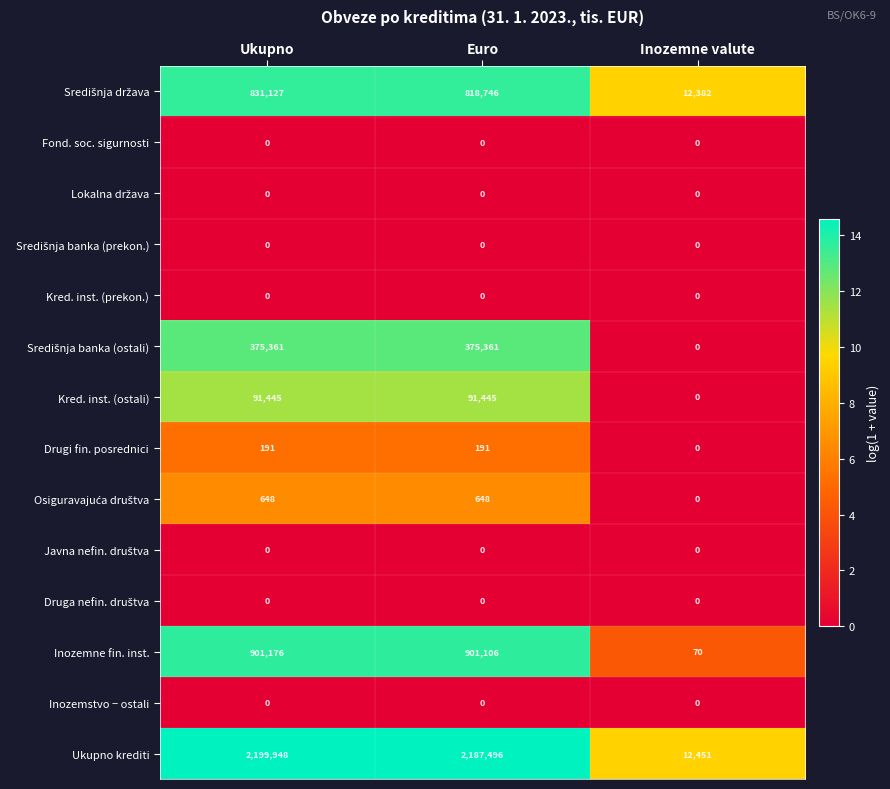

What is the sum of the Ukupno krediti values at Euro and Inozemne valute?

2199947